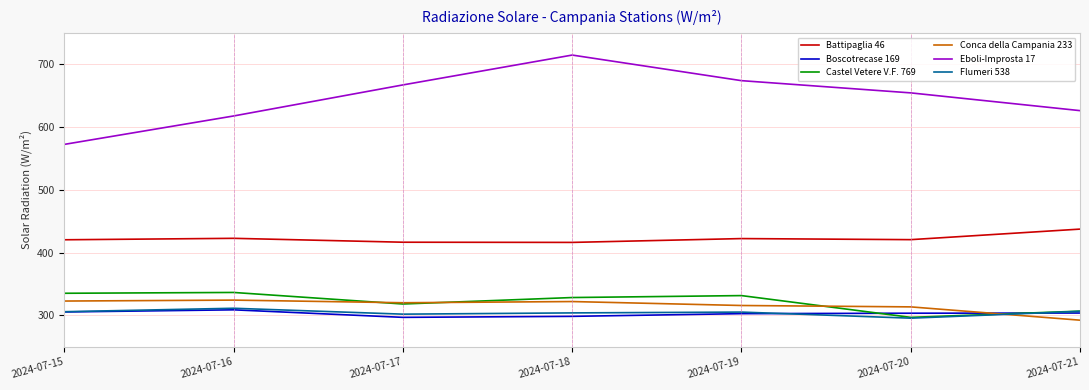

What is the minimum value for Conca della Campania 233?

292.3